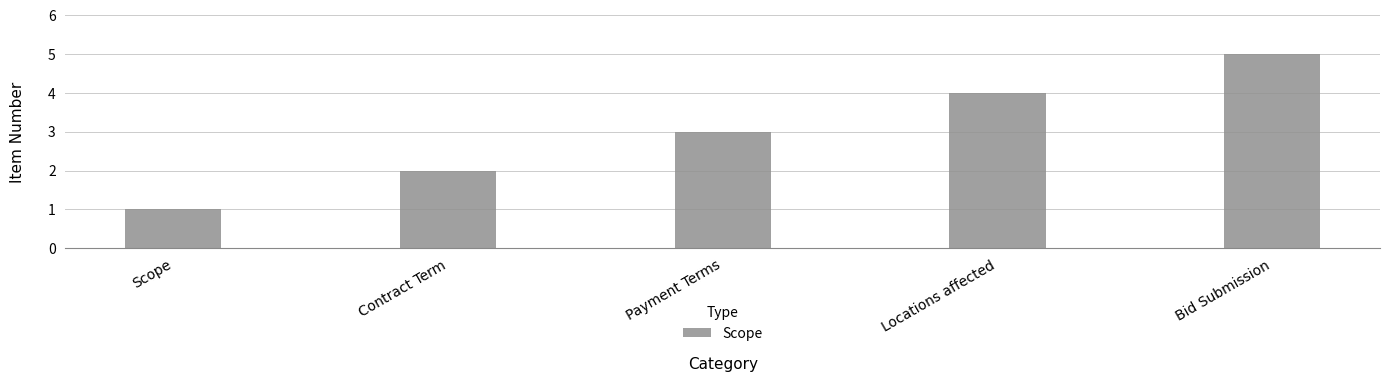

The value at Scope is 1. True or false?

True